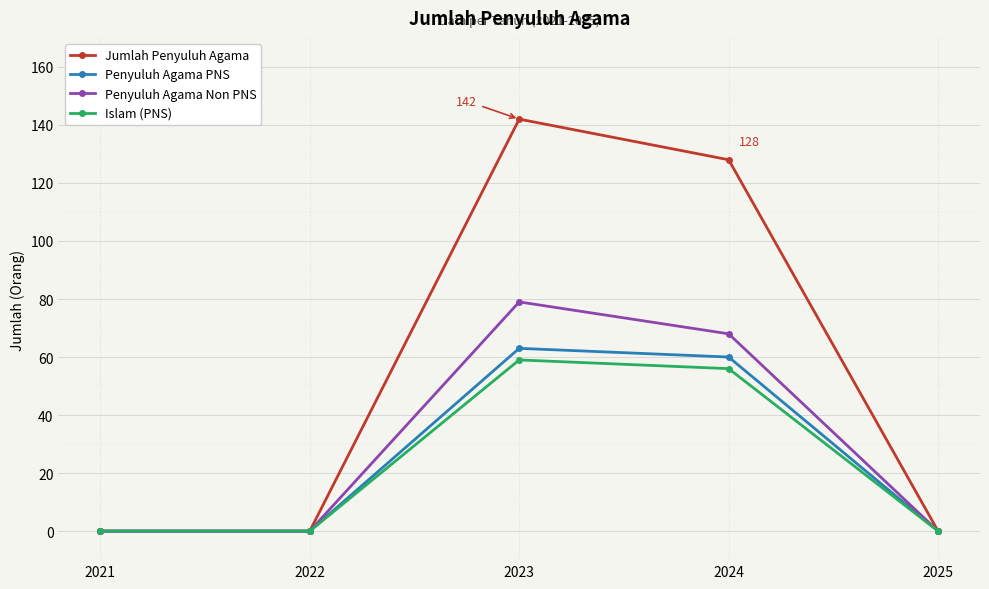

Between 2023 and 2024, which series saw the biggest shift?

Jumlah Penyuluh Agama